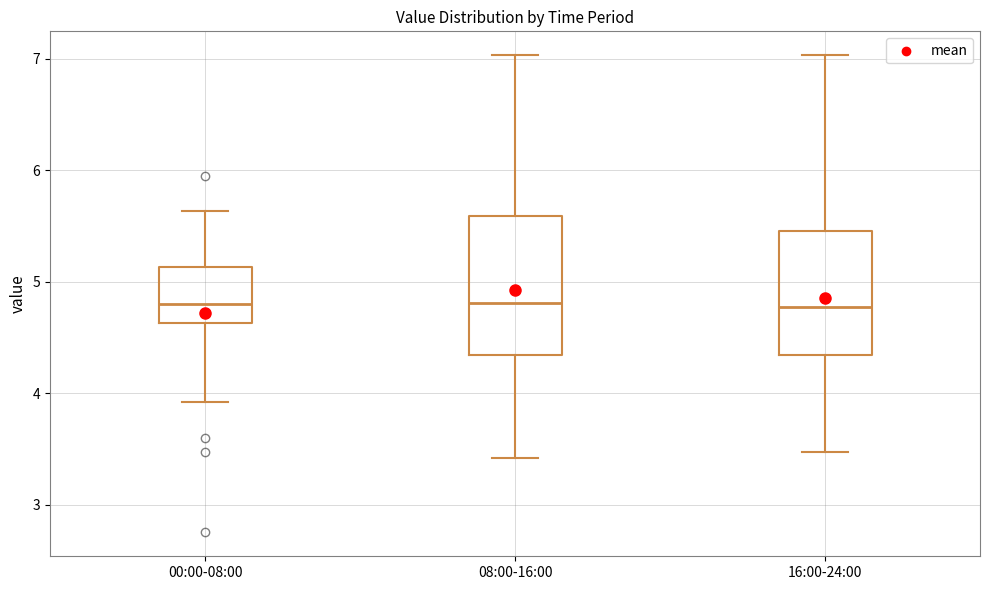

Reading left to right, read every box against the y-axis: the position of its median line, the range the box covers, and the ends of its whiskers. The values are not printed on the chart, so give them approximately, as read against the axis.

00:00-08:00: median 4.8, box 4.6 to 5.1, whiskers 3.9 to 5.6
08:00-16:00: median 4.8, box 4.3 to 5.6, whiskers 3.4 to 7.0
16:00-24:00: median 4.8, box 4.3 to 5.5, whiskers 3.5 to 7.0